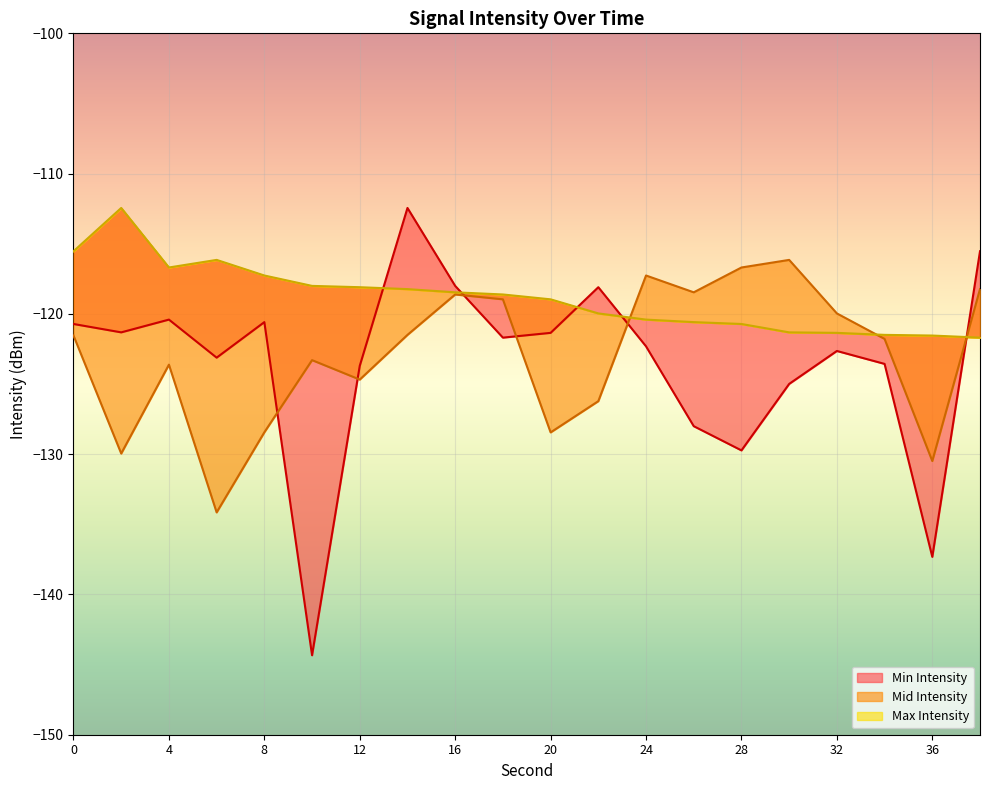

What is the sum of the Min Intensity values at 28 and 34?

-253.3